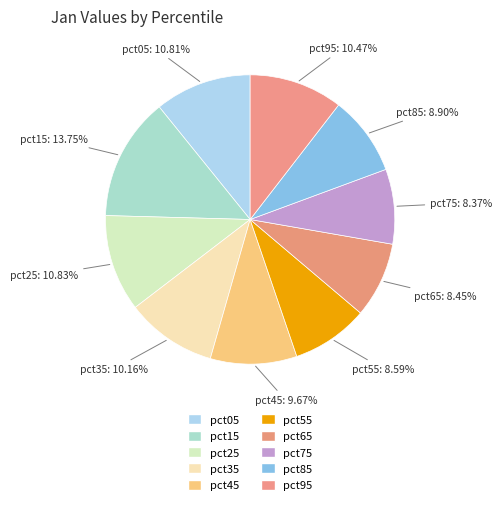

To the nearest percent, what portion does pct05 represent?

11%